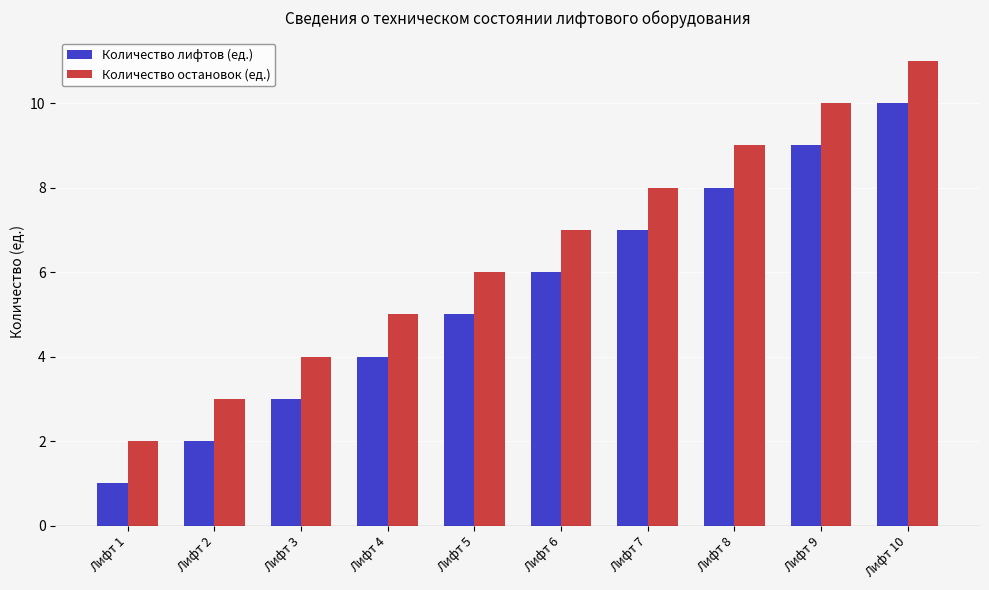

Rank the series by their average value, from highest to lowest.

Количество остановок (ед.), Количество лифтов (ед.)